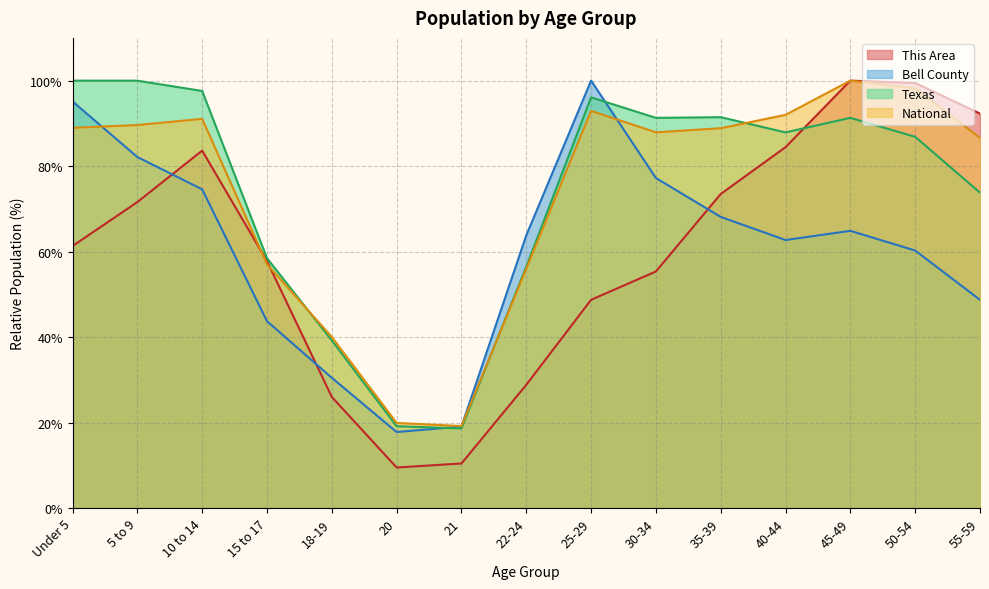

How many series are shown in this chart?

4